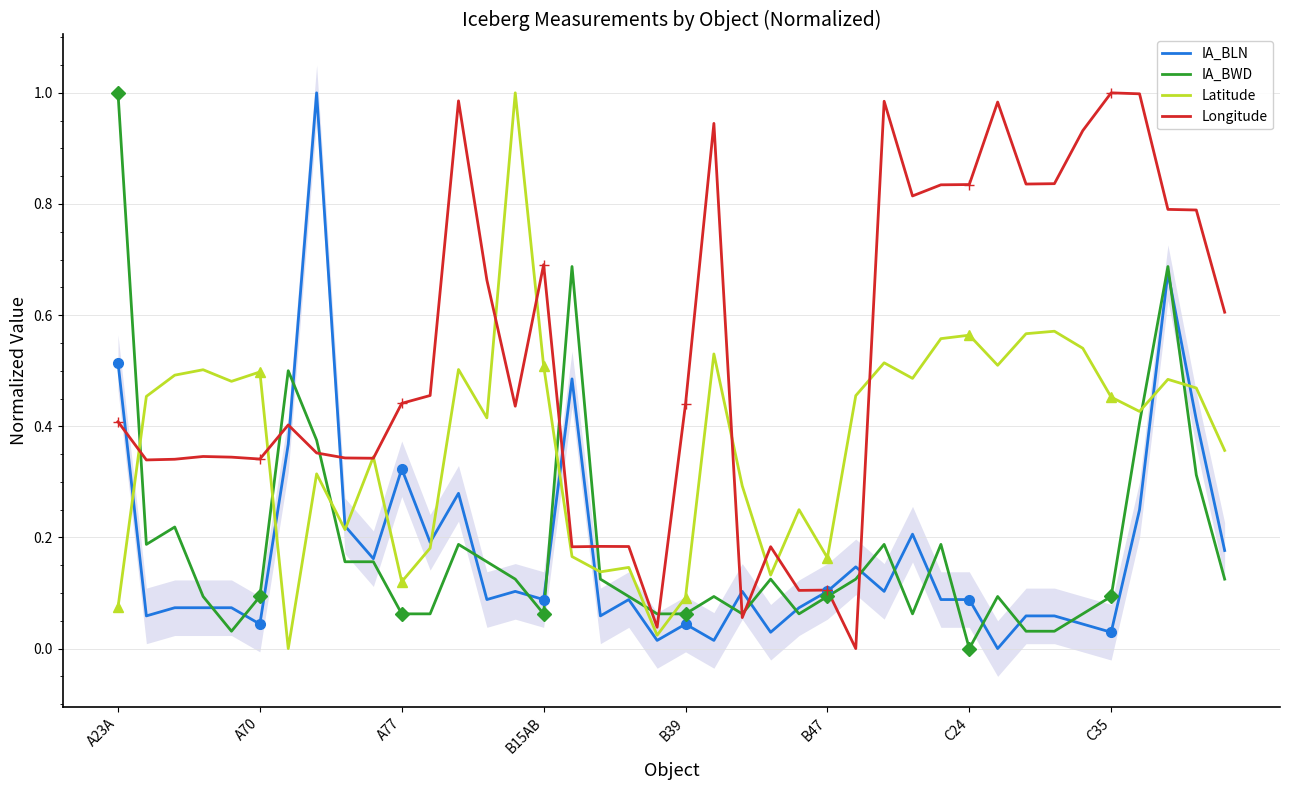

Which category has the highest value in the IA_BWD series?

A23A